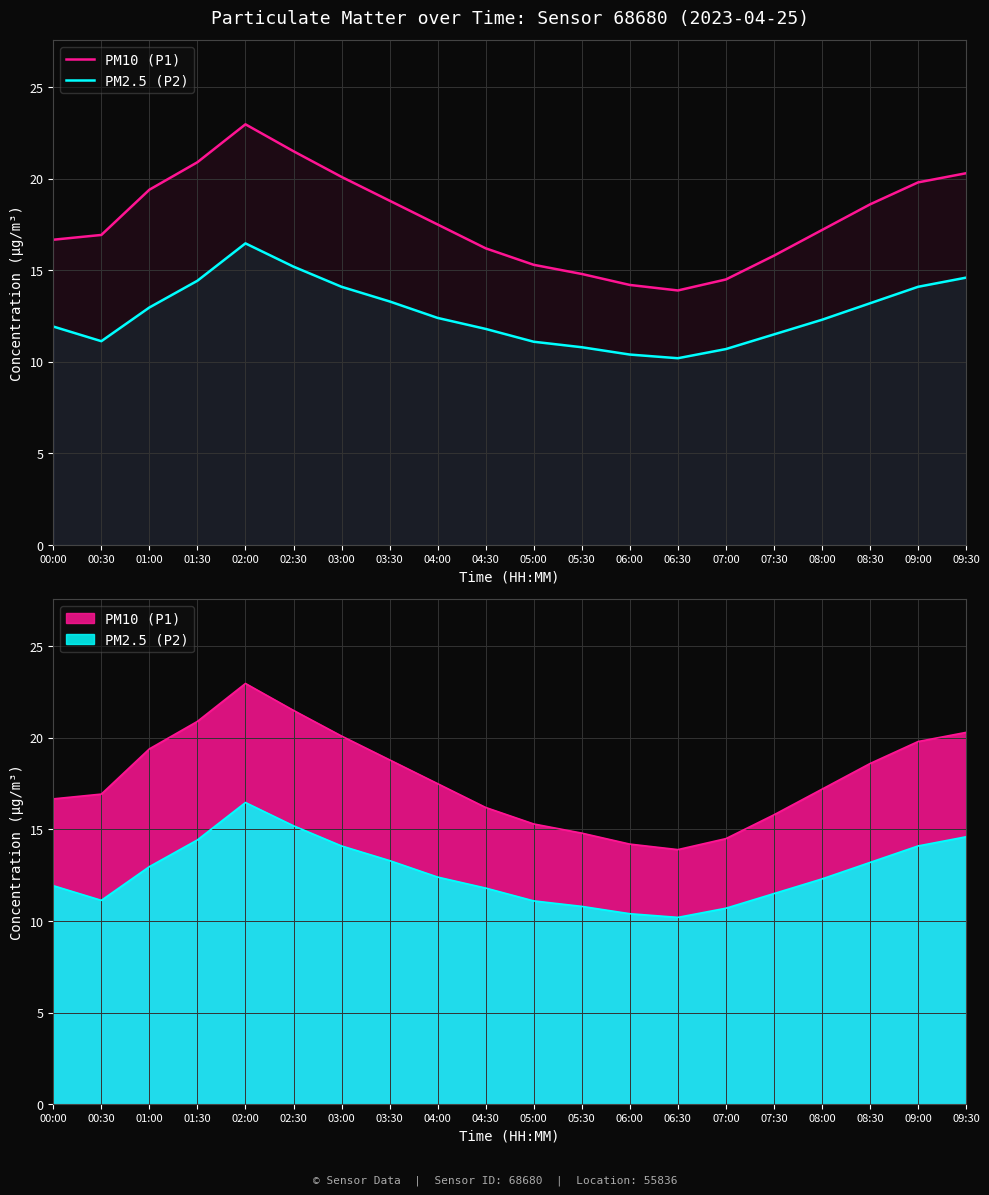

The PM2.5 (P2) series shows 10.4 at 06:00. True or false?

True